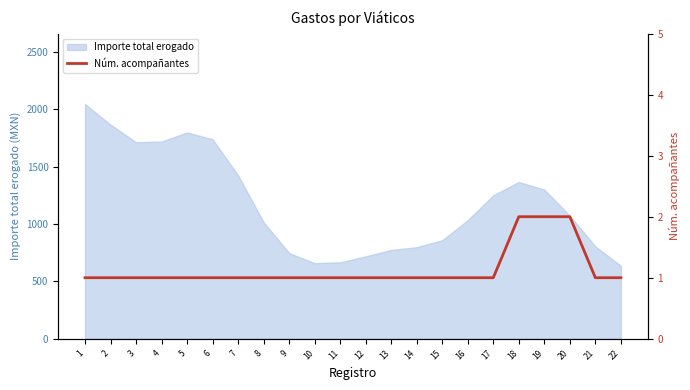

Reading left to right, what are all the values shown in this chart?

1=1	2=1	3=1	4=1	5=1	6=1	7=1	8=1	9=1	10=1	11=1	12=1	13=1	14=1	15=1	16=1	17=1	18=2	19=2	20=2	21=1	22=1